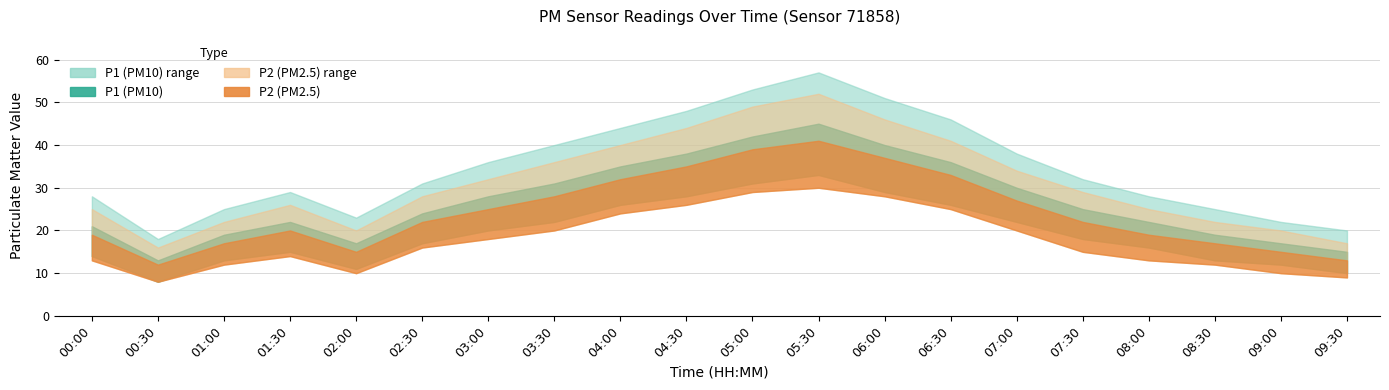

The P1 series shows 59 at 06:00. True or false?

False